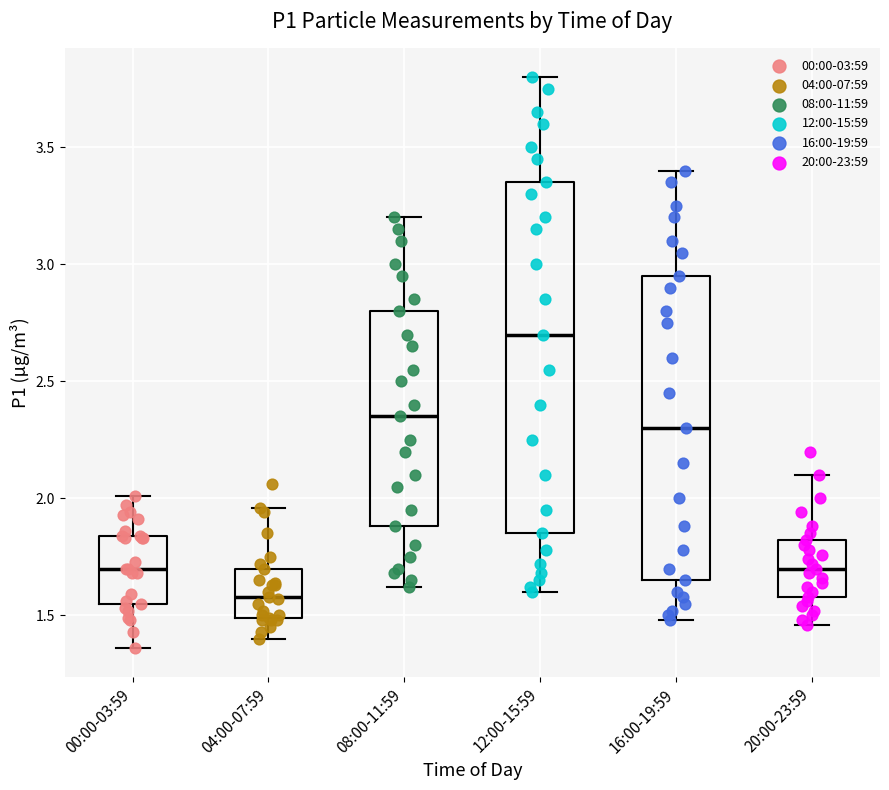

Which box has the highest median line?

12:00-15:59